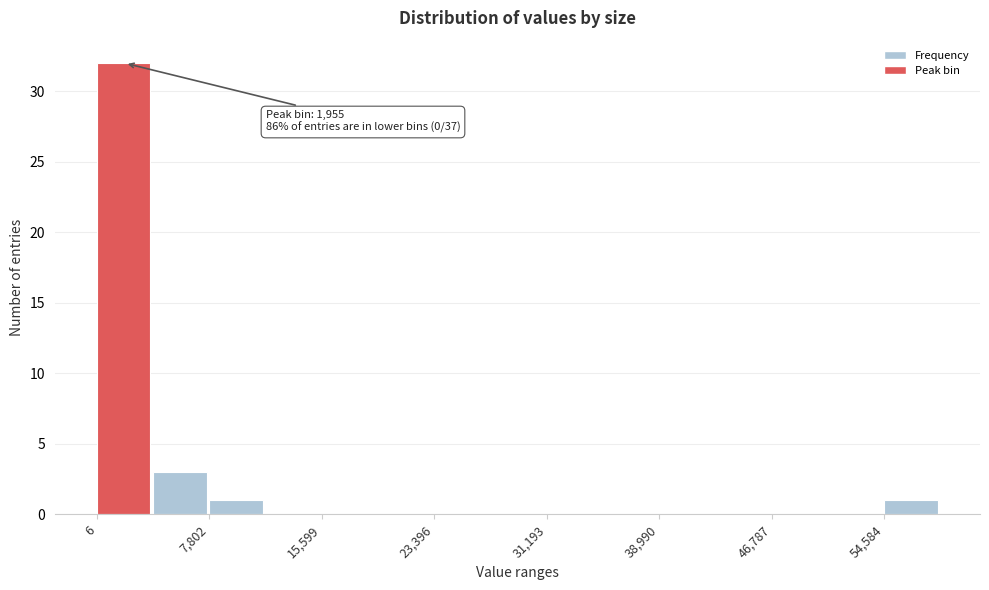

Around what value on the x-axis is the tallest bar? Give the approximate position of its centre, as read against the axis.

2000